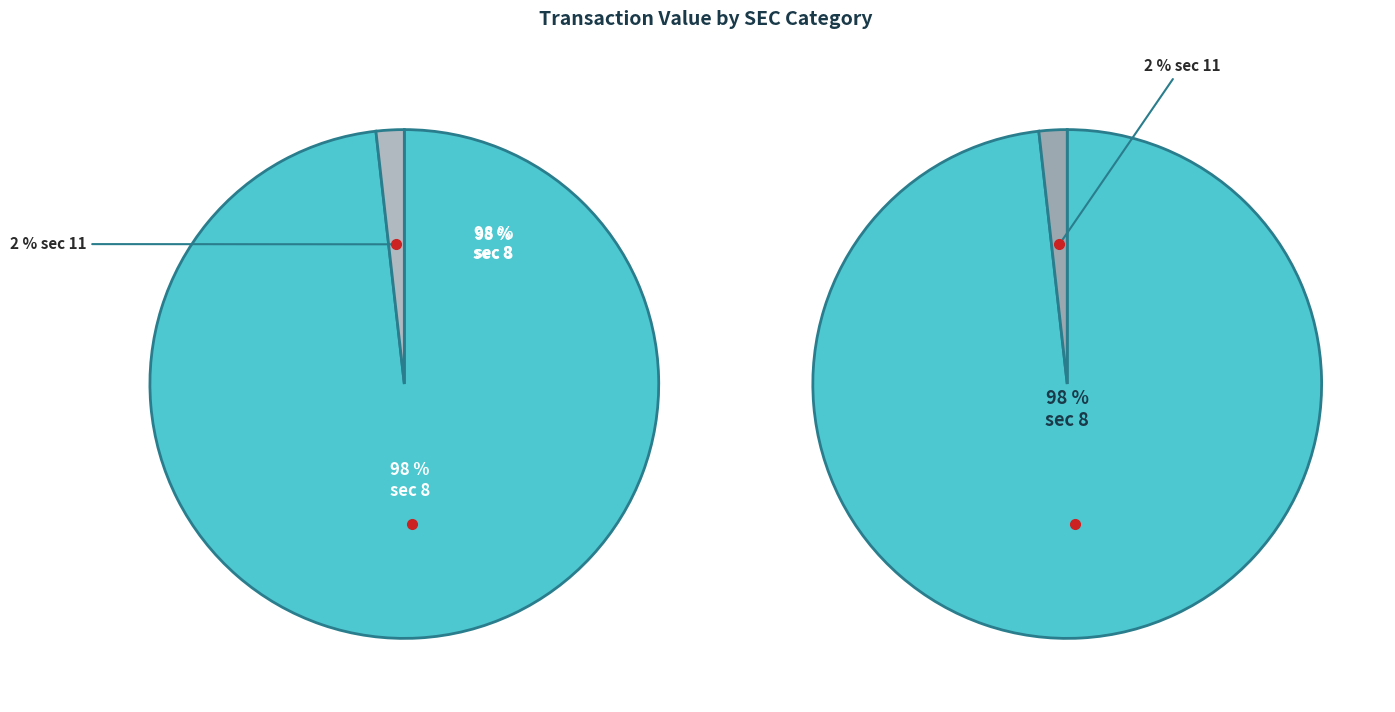

Is it true that sec 11 is 9% of the pie?

False